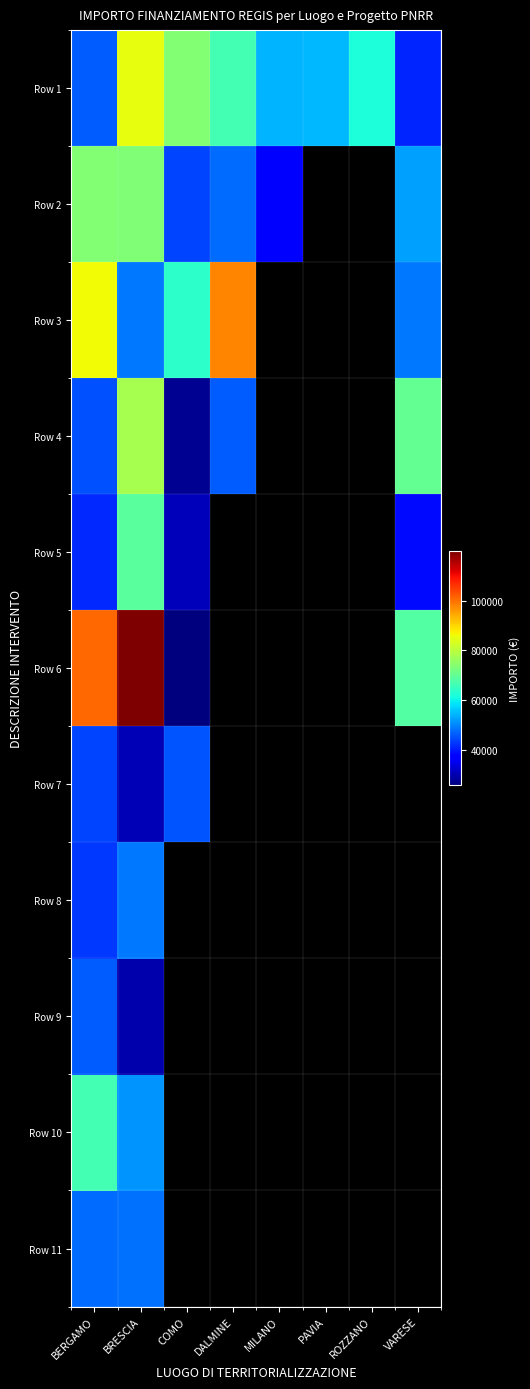

What is the difference between the maximum and minimum values in the Row 3 series?

49165.3